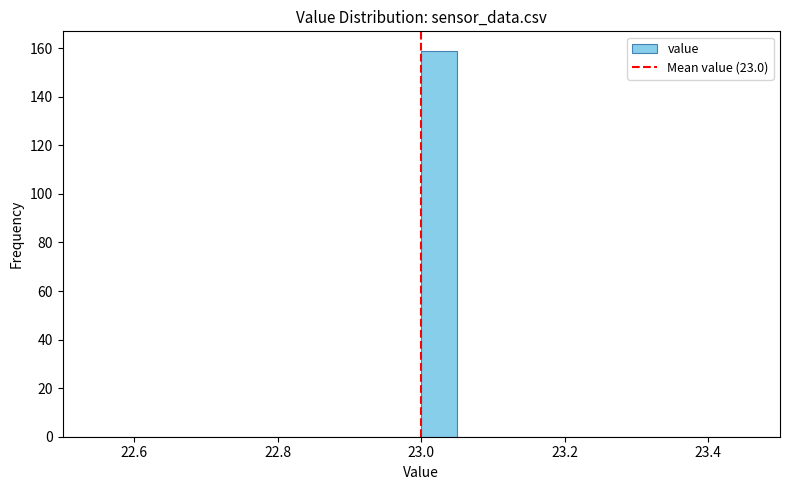

Read against the x-axis, roughly where is the centre of the tallest bar?

23.02